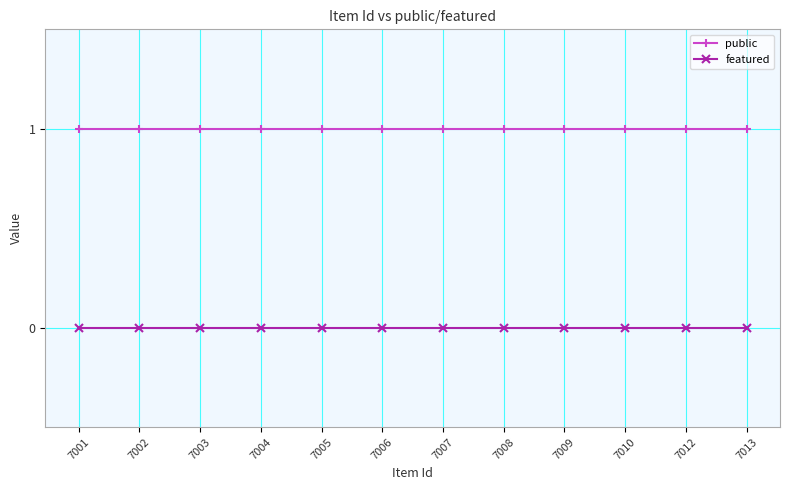

The value of public at 7012 is 1. True or false?

True